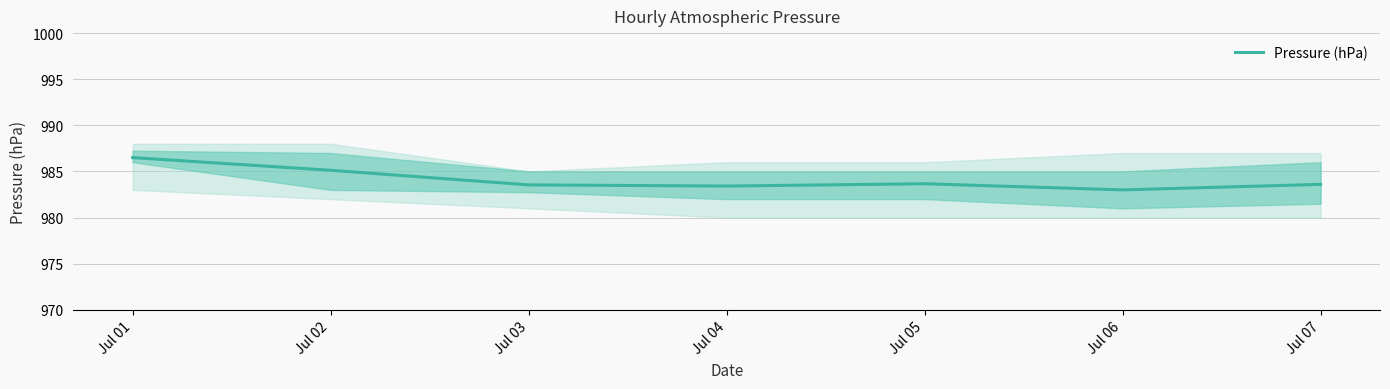

How many interior local peaks (higher than both neighbors) does the data have?

1